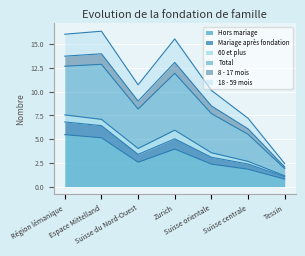

What is the maximum value for Hors mariage?

5.5